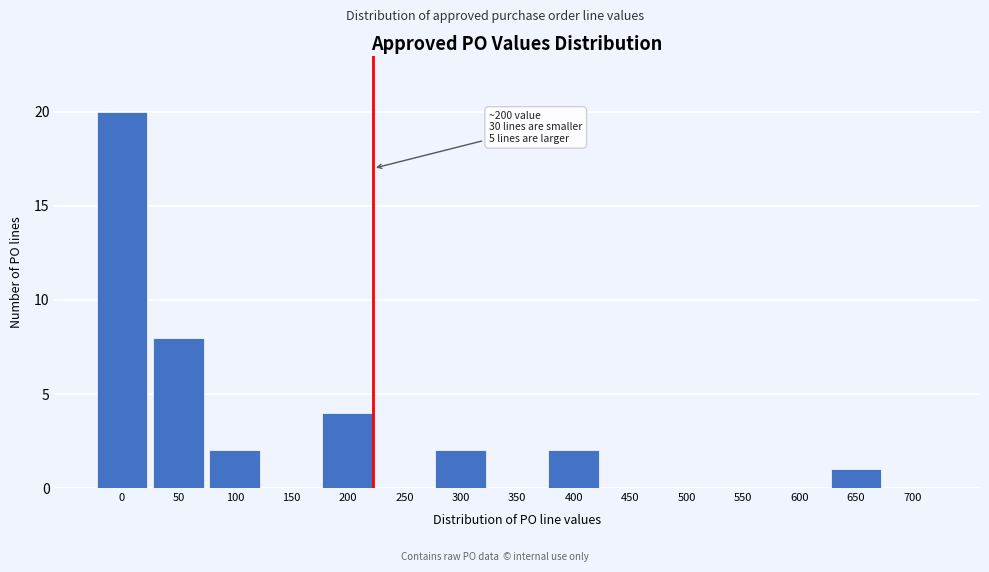

Reading left to right, extract all data points from this chart.

0=20	50=8	100=2	150=0	200=4	250=0	300=2	350=0	400=2	450=0	500=0	550=0	600=0	650=1	700=0